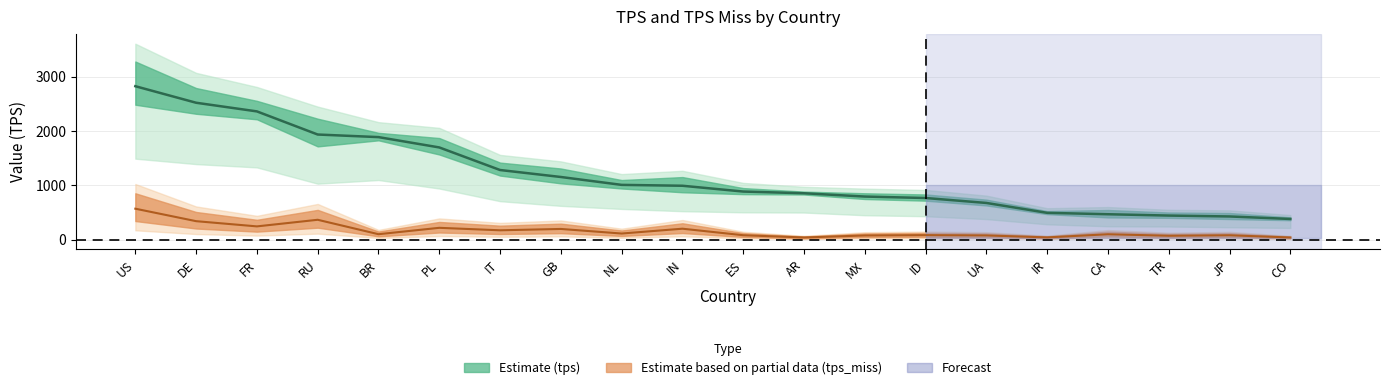

Is it true that tps_miss equals 80.0 at ES?

True